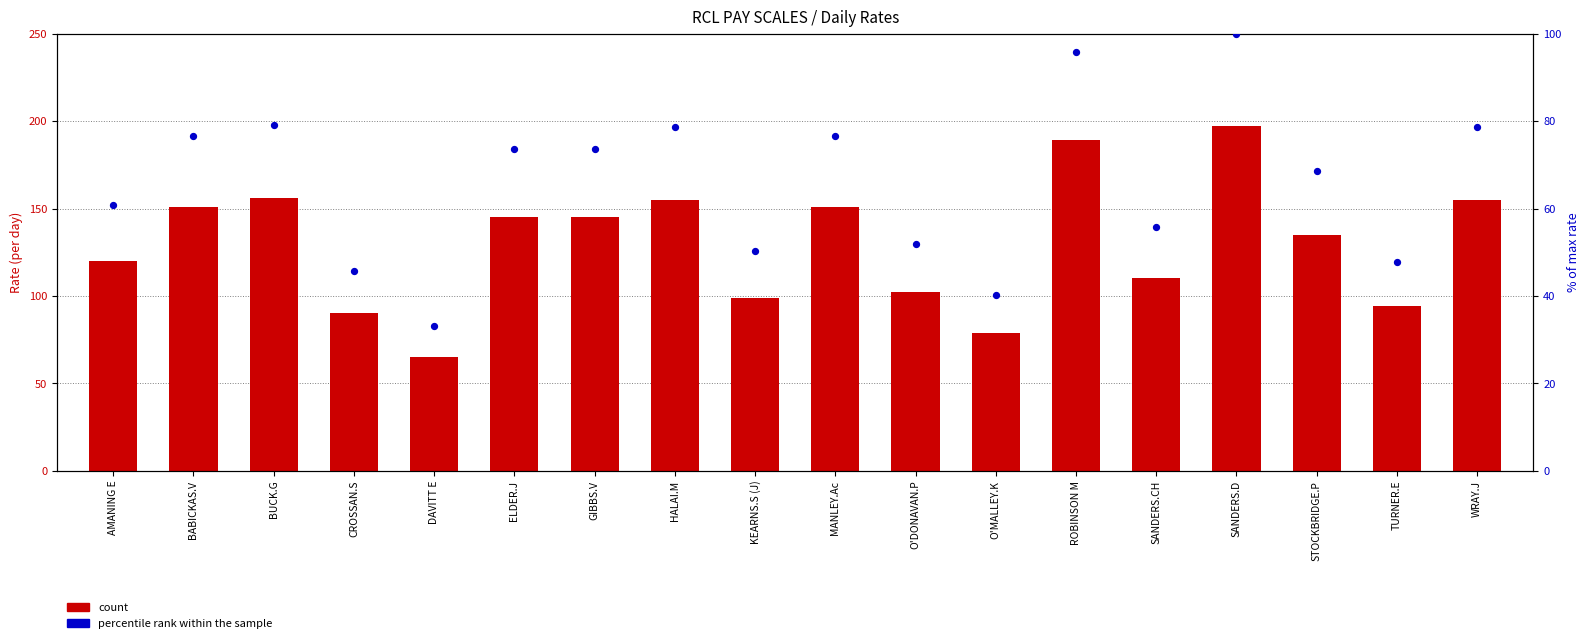

At how many categories does at least one series exceed 122?

10